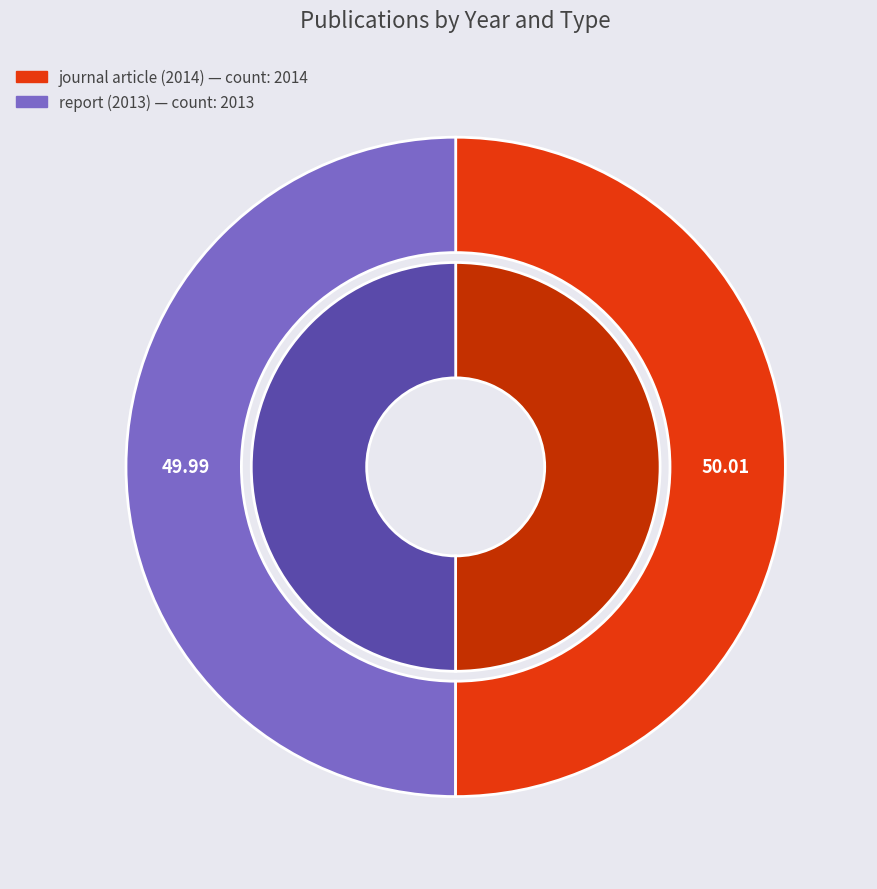

What percentage do journal article (2014) and report (2013) together represent?

100.0%